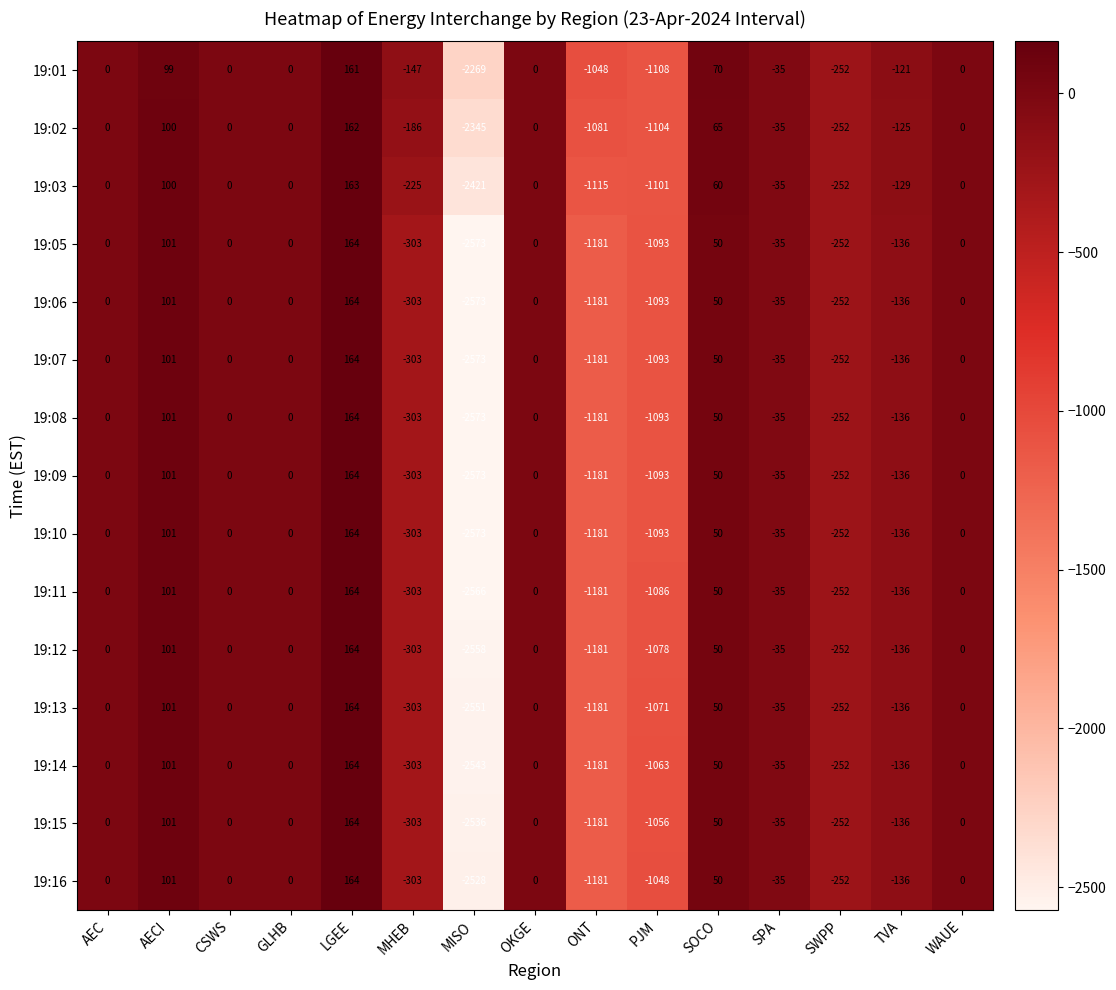

How many categories are shown in the chart?

15